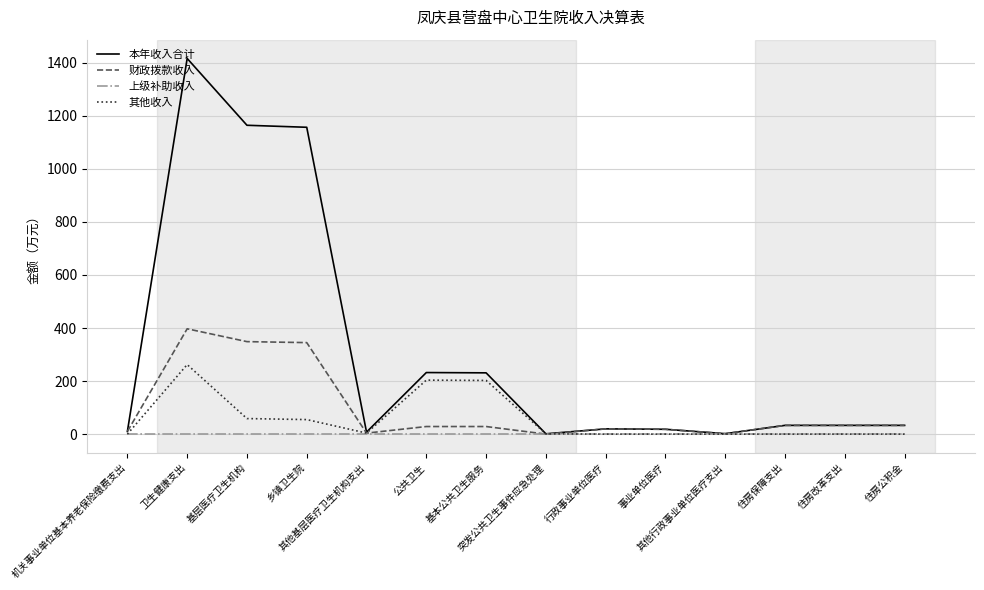

At how many categories does at least one series exceed 143?

5